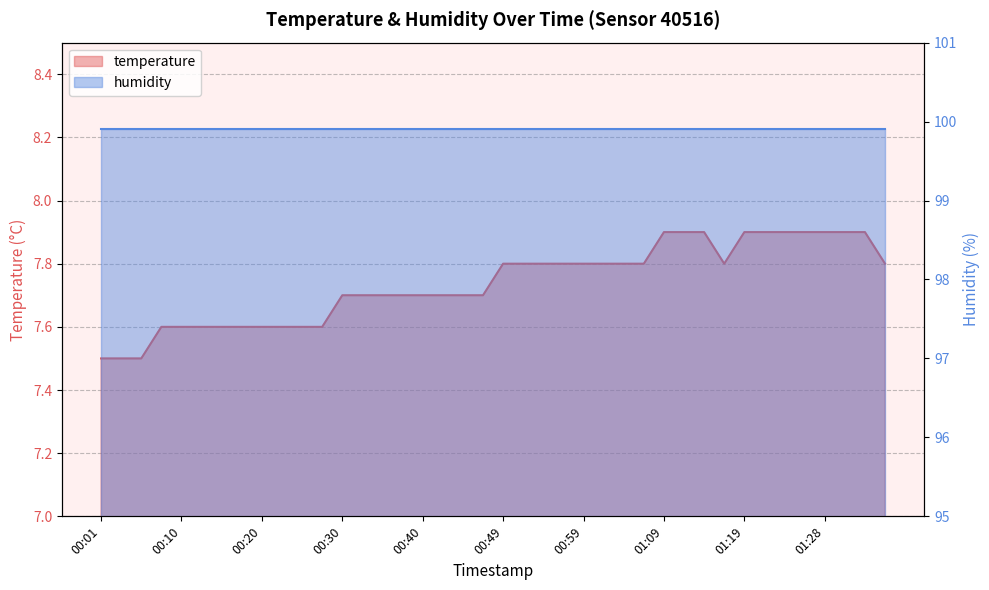

Between 00:23 and 01:26, which is larger?

01:26